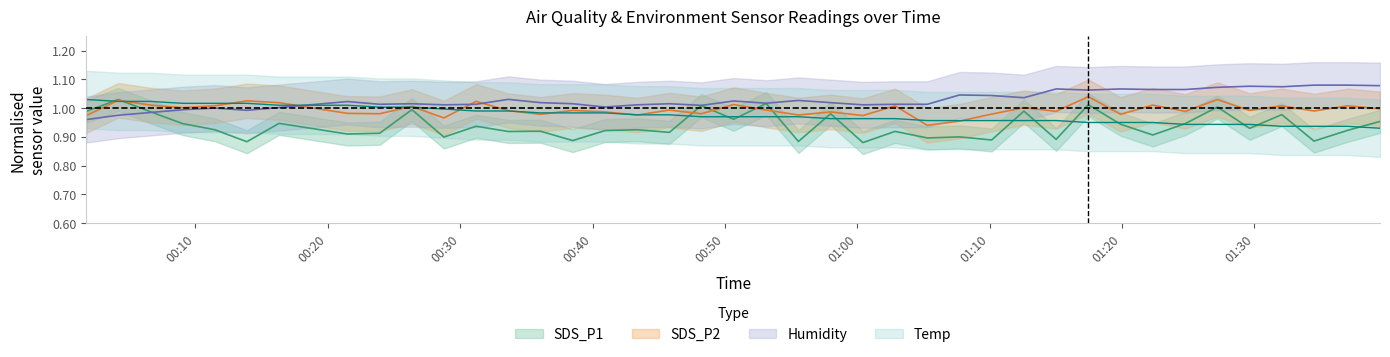

Reading left to right, transcribe all the data shown in this chart.

SDS_P1: 1.0	1.0	1.0	0.9	0.9	0.9	0.9	0.9	0.9	1.0	0.9	0.9	0.9	0.9	0.9	0.9	0.9	0.9	1.0	1.0	1.0	0.9	1.0	0.9	0.9	0.9	0.9	0.9	1.0	0.9	1.0	0.9	0.9	0.9	1.0	0.9	1.0	0.9	0.9	1.0
SDS_P2: 1.0	1.0	1.0	1.0	1.0	1.0	1.0	1.0	1.0	1.0	1.0	1.0	1.0	1.0	1.0	1.0	1.0	1.0	1.0	1.0	1.0	1.0	1.0	1.0	1.0	0.9	1.0	1.0	1.0	1.0	1.0	1.0	1.0	1.0	1.0	1.0	1.0	1.0	1.0	1.0
Temp: 1.0	1.0	1.0	1.0	1.0	1.0	1.0	1.0	1.0	1.0	1.0	1.0	1.0	1.0	1.0	1.0	1.0	1.0	1.0	1.0	1.0	1.0	1.0	1.0	1.0	1.0	1.0	1.0	1.0	1.0	1.0	1.0	1.0	0.9	0.9	0.9	0.9	0.9	0.9	0.9
Humidity: 1.0	1.0	1.0	1.0	1.0	1.0	1.0	1.0	1.0	1.0	1.0	1.0	1.0	1.0	1.0	1.0	1.0	1.0	1.0	1.0	1.0	1.0	1.0	1.0	1.0	1.0	1.0	1.0	1.0	1.1	1.1	1.1	1.1	1.1	1.1	1.1	1.1	1.1	1.1	1.1